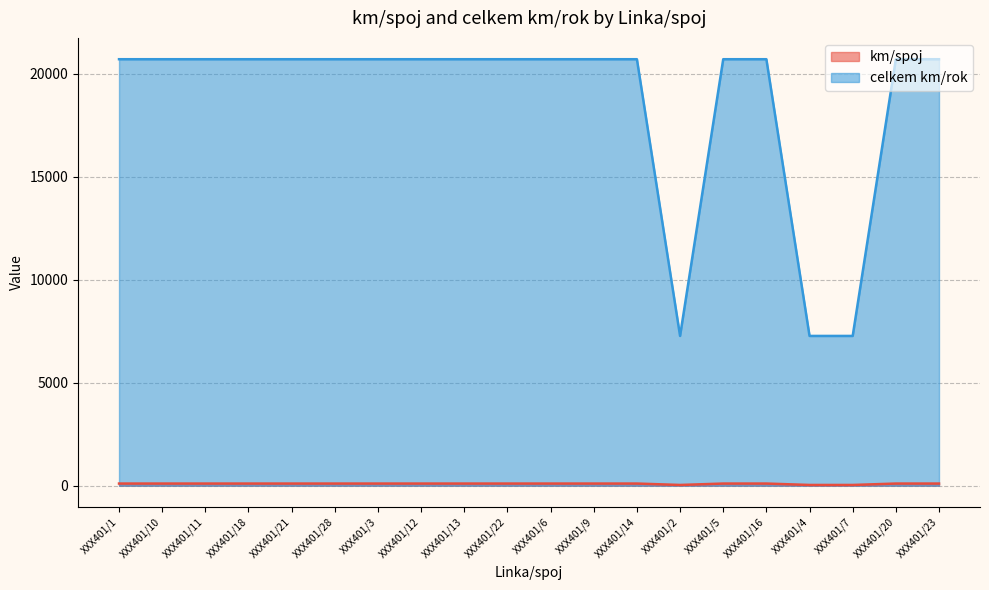

What position from the left is XXX401/3?

7